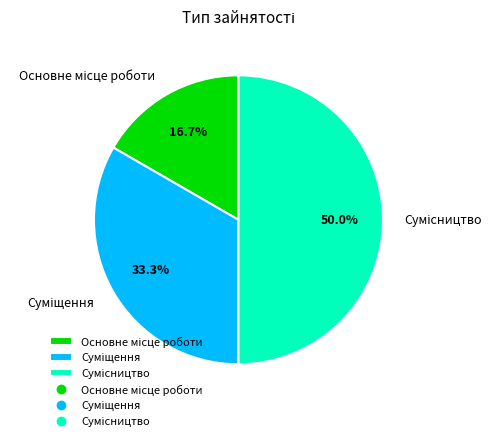

Count the number of slices in the pie.

3